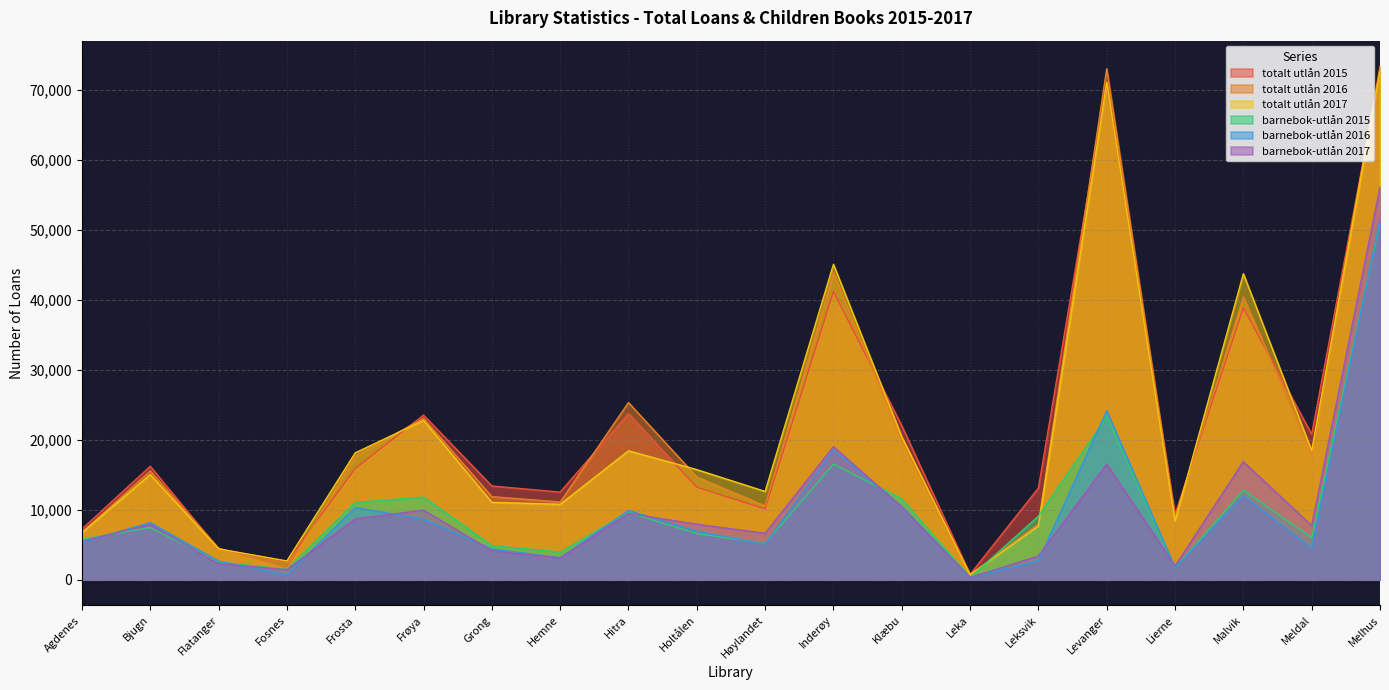

True or false: barnebok-utlån 2015 has more than 1 interior local peaks.

True